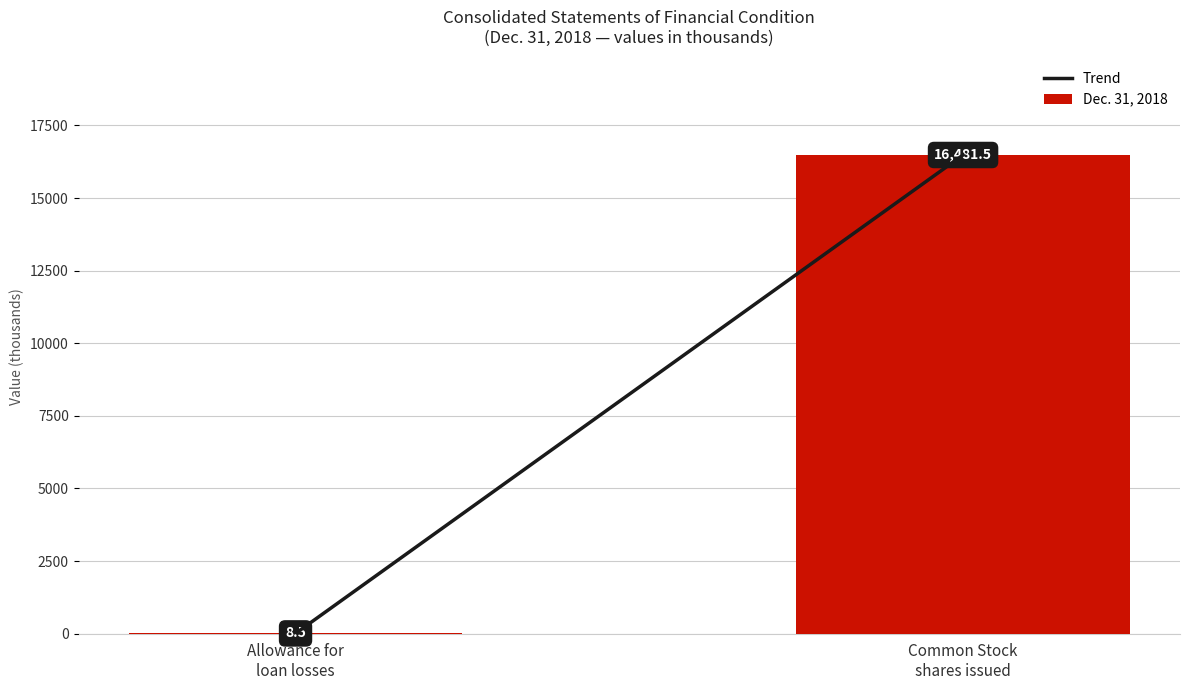

What is the sum of all values?

16490.0